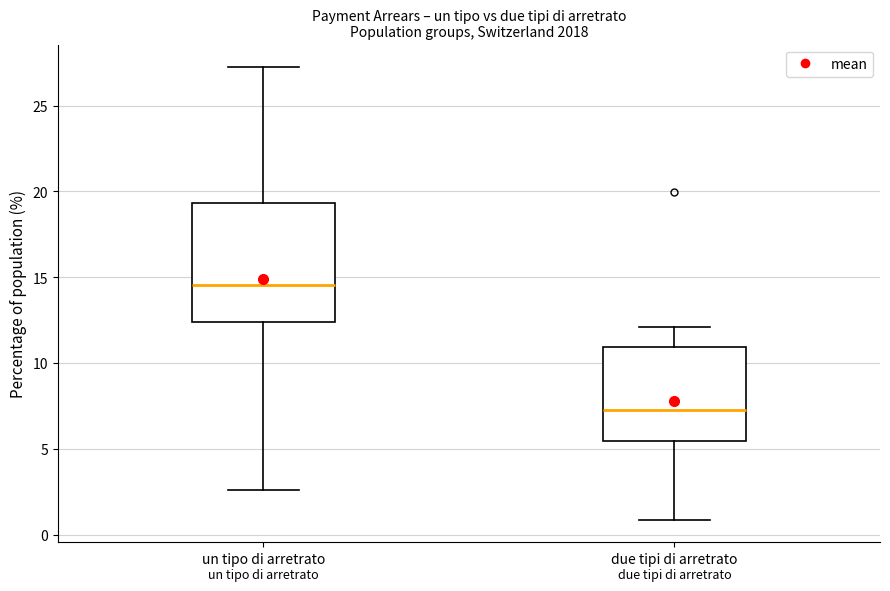

Which box's median line is the lowest?

due tipi di arretrato